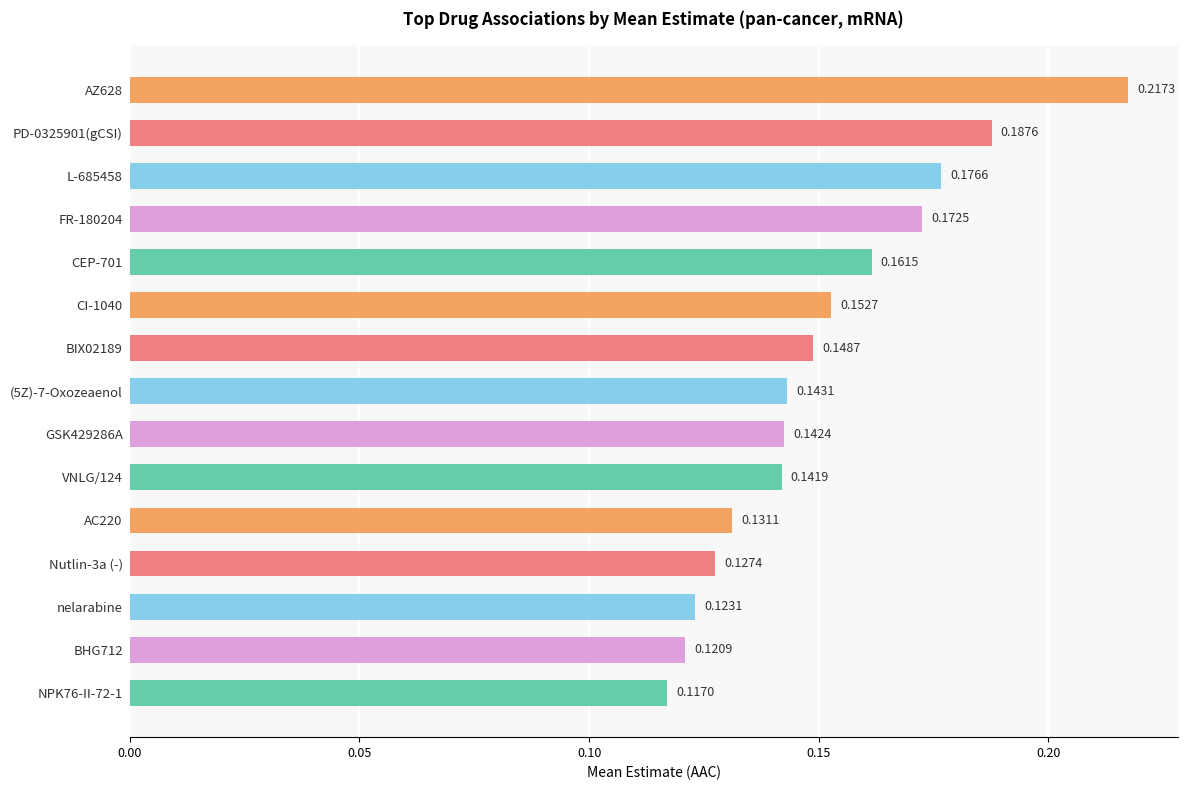

Between FR-180204 and CEP-701, which is larger?

FR-180204